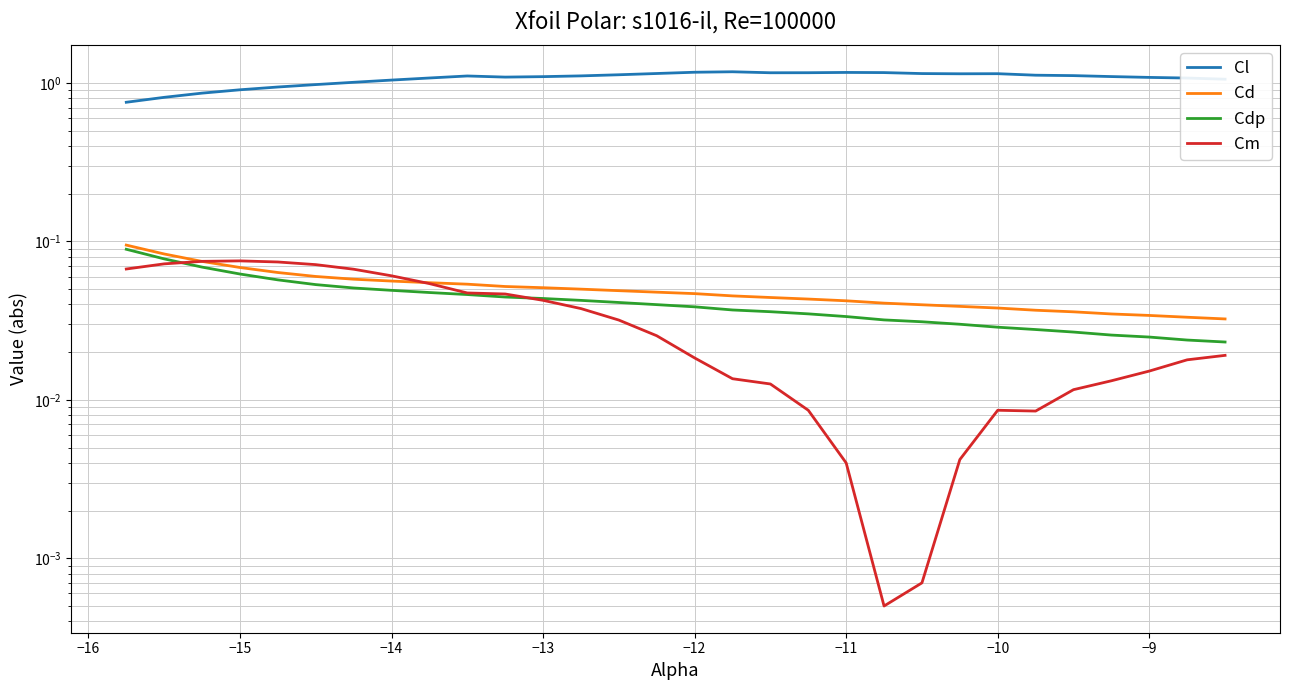

True or false: Cdp and Cm intersect in this chart.

True